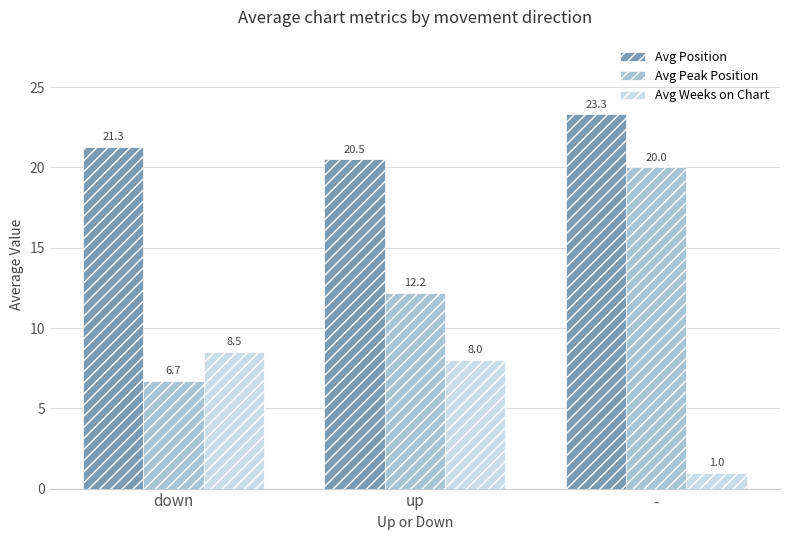

Is the value of Avg Position at up greater than the value of Avg Weeks on Chart at down?

Yes